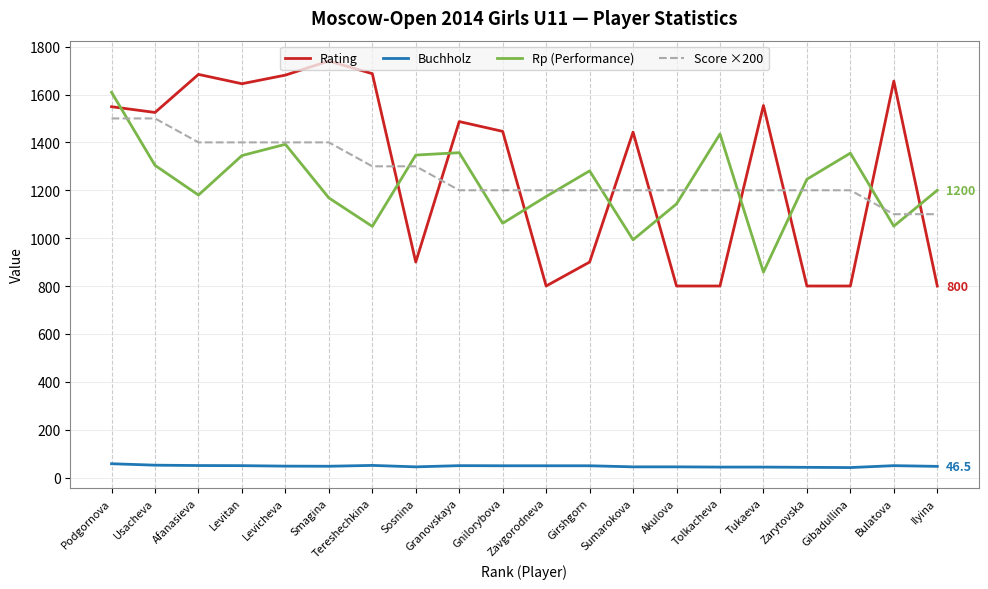

True or false: Buchholz has a value of 49.0 at Girshgorn.

True